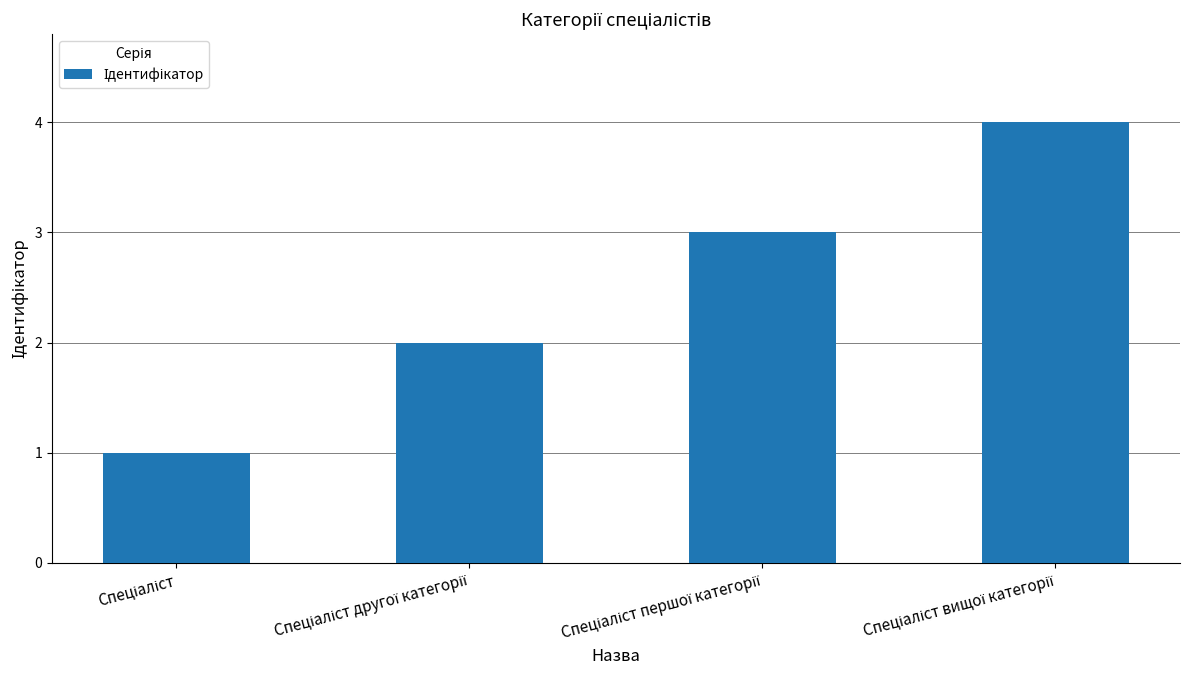

Are the bars horizontal?

No